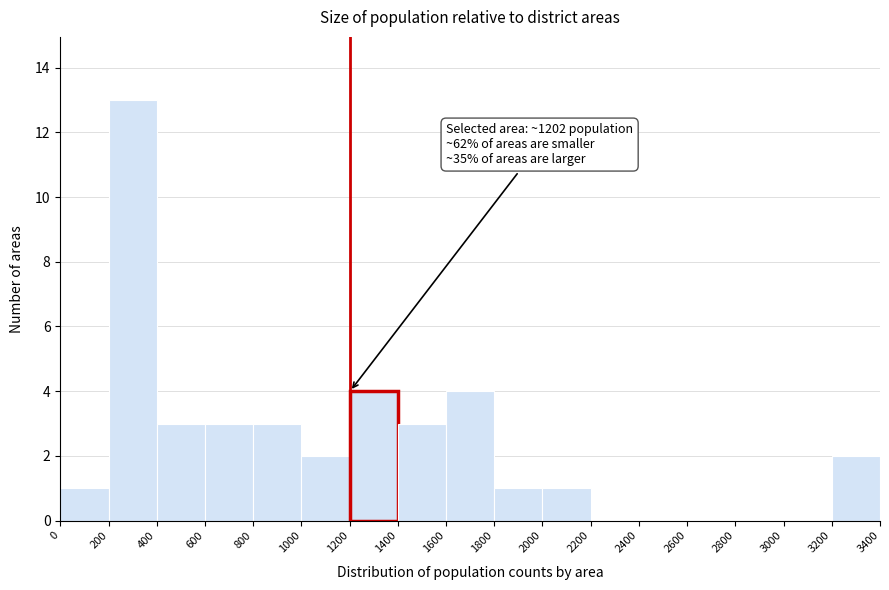

Which range on the x-axis has the tallest bar?

200 to 400